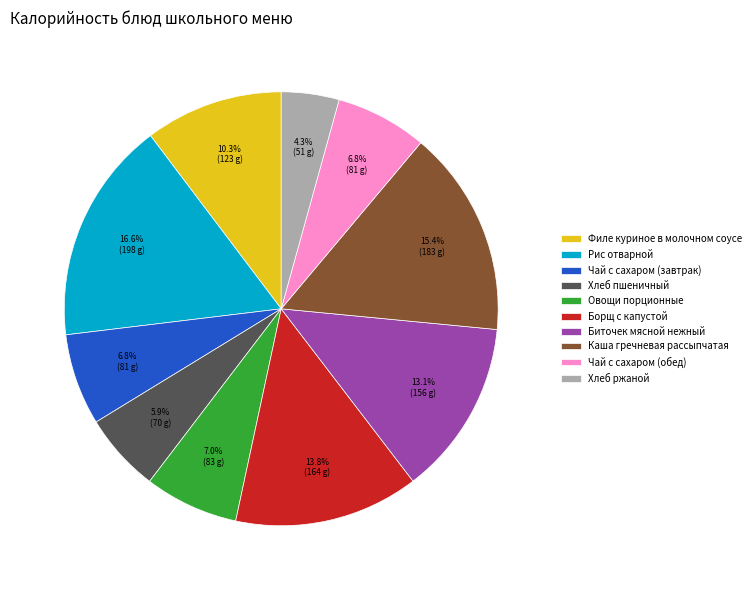

Does Борщ с капустой account for over 50% of the chart?

No